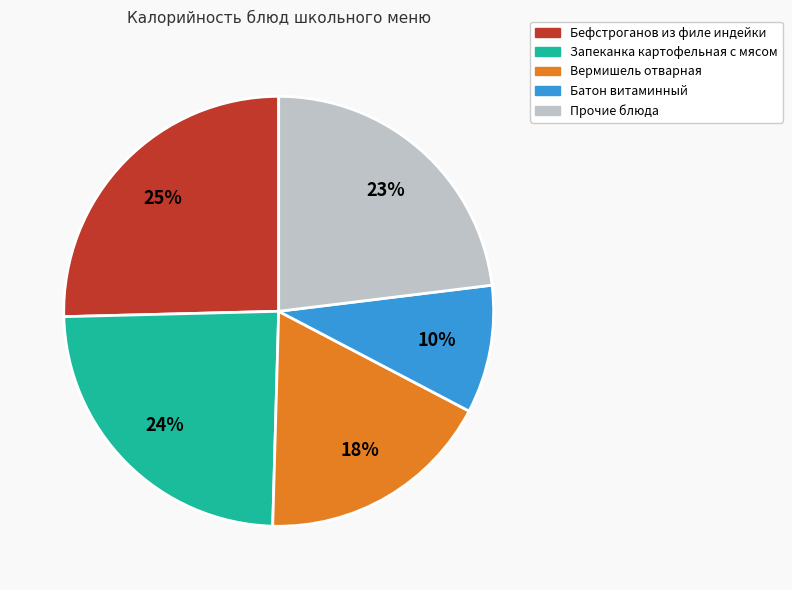

Does any single category account for the majority?

No